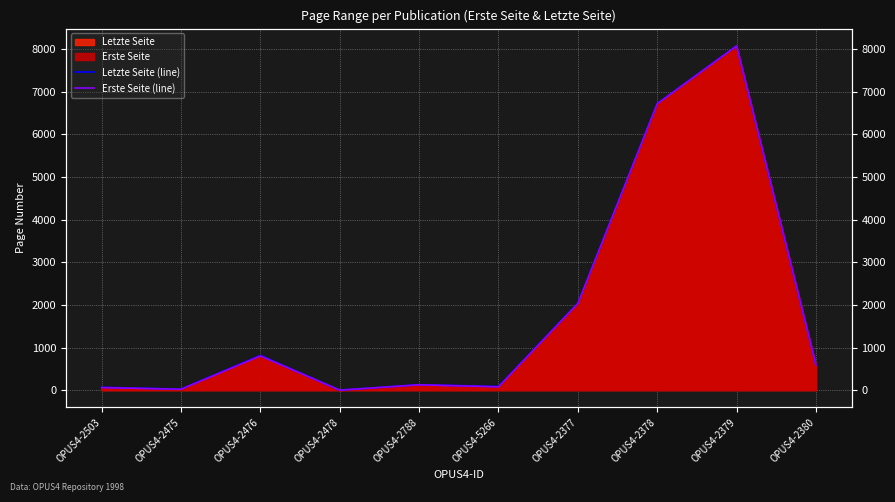

What position from the right is OPUS4-2380?

1